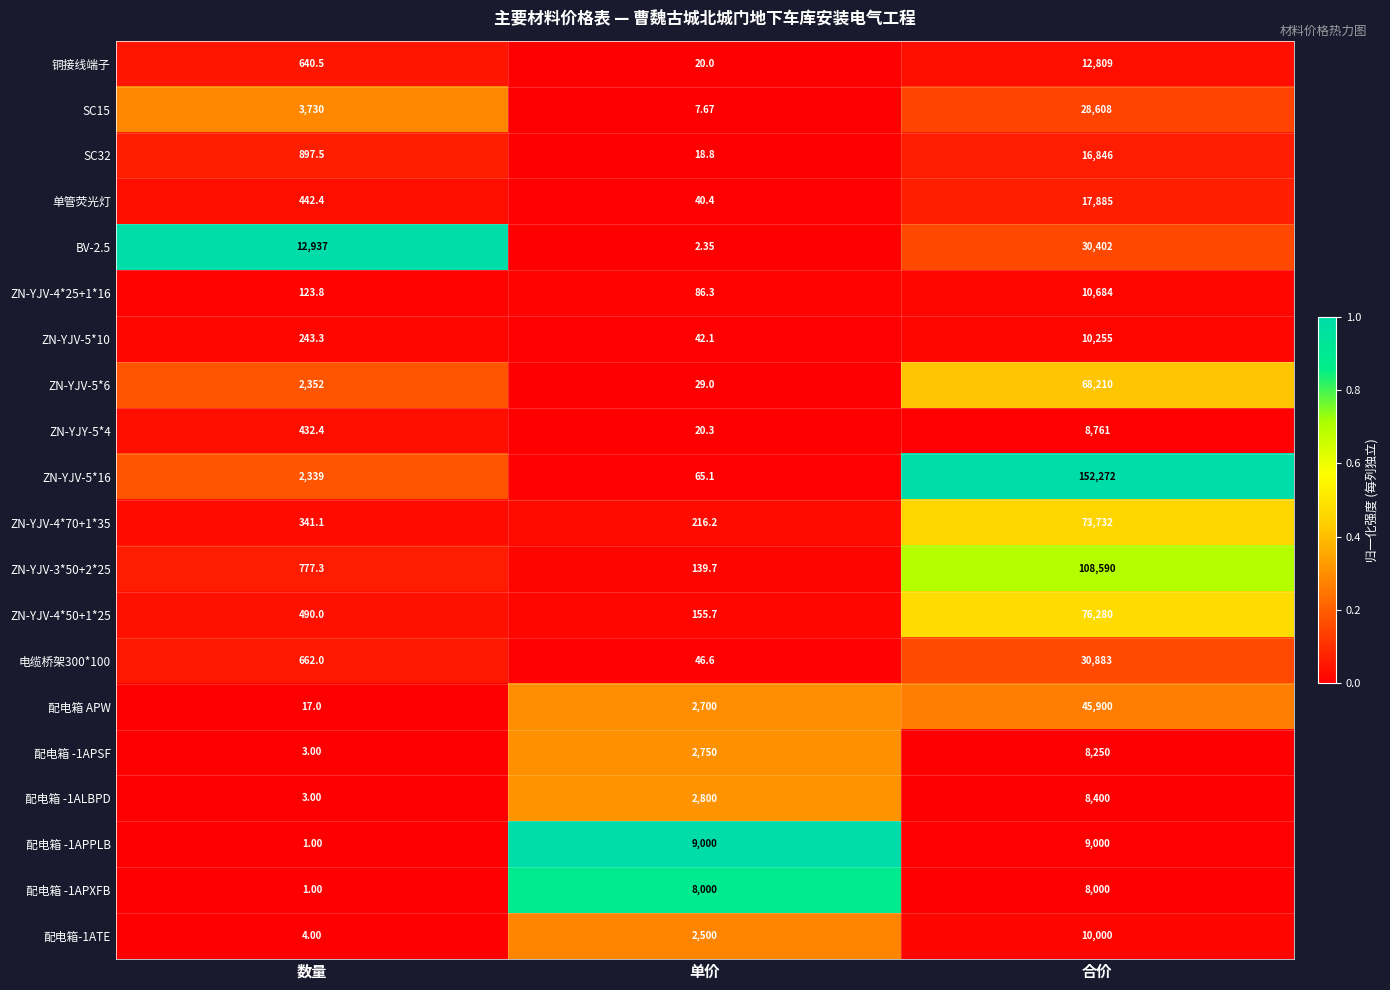

Where does the 铜接线端子 series first go above 640?

数量